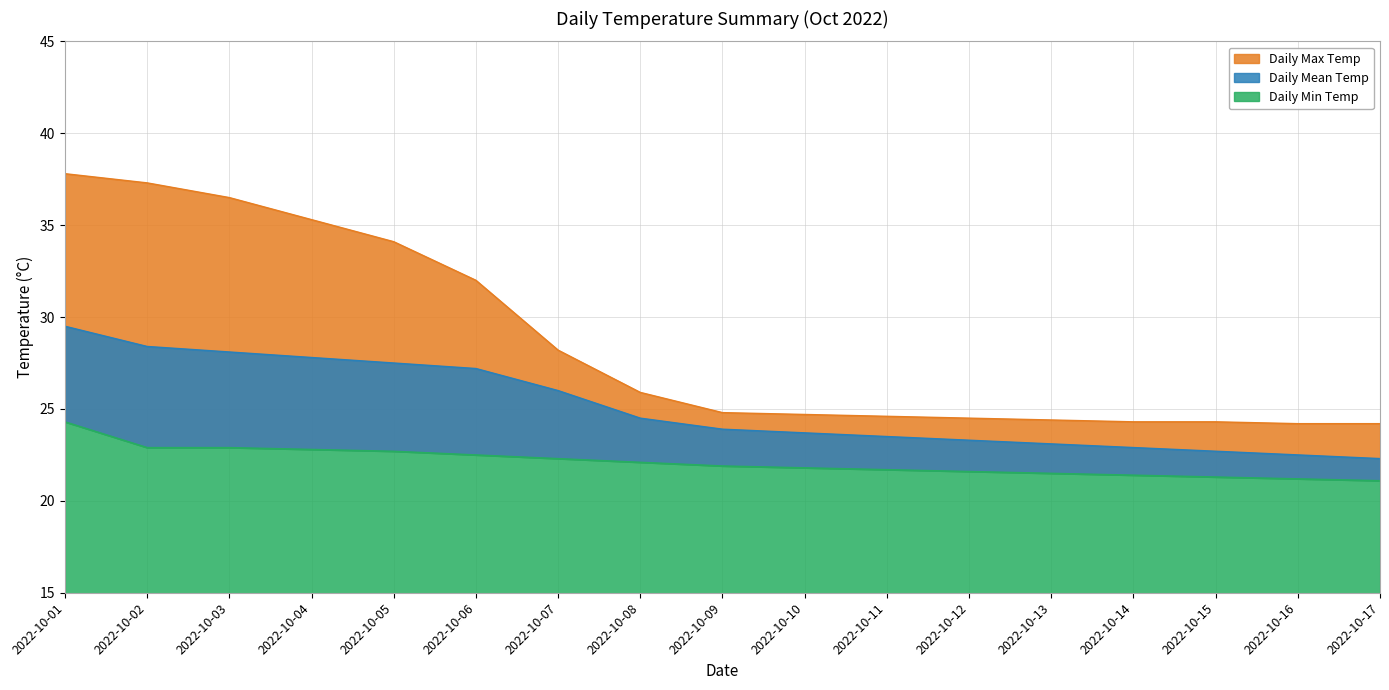

What is the value of the Daily Min Temp point at the 11th from the left?

21.7